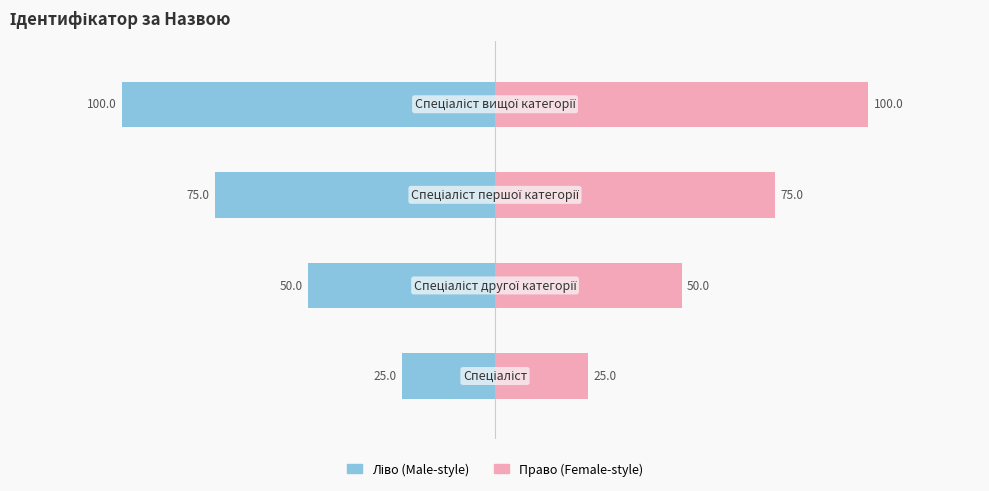

What is the difference between the maximum and minimum values in the Ідентифікатор (ліво) series?

75